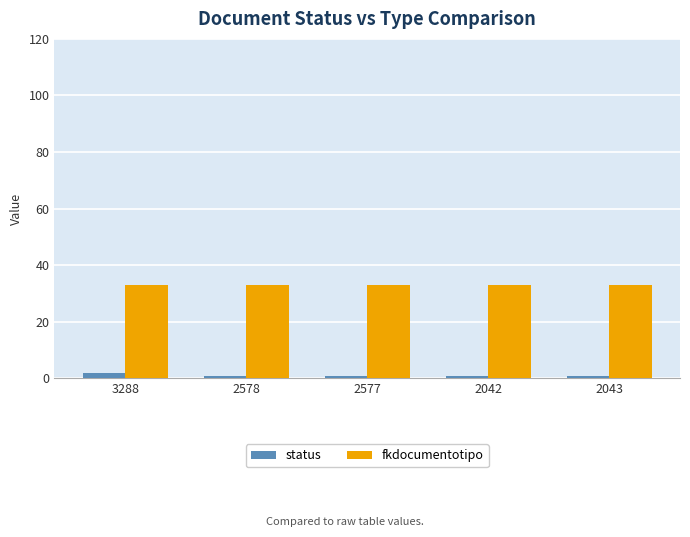

How many bars are there in each group?

2